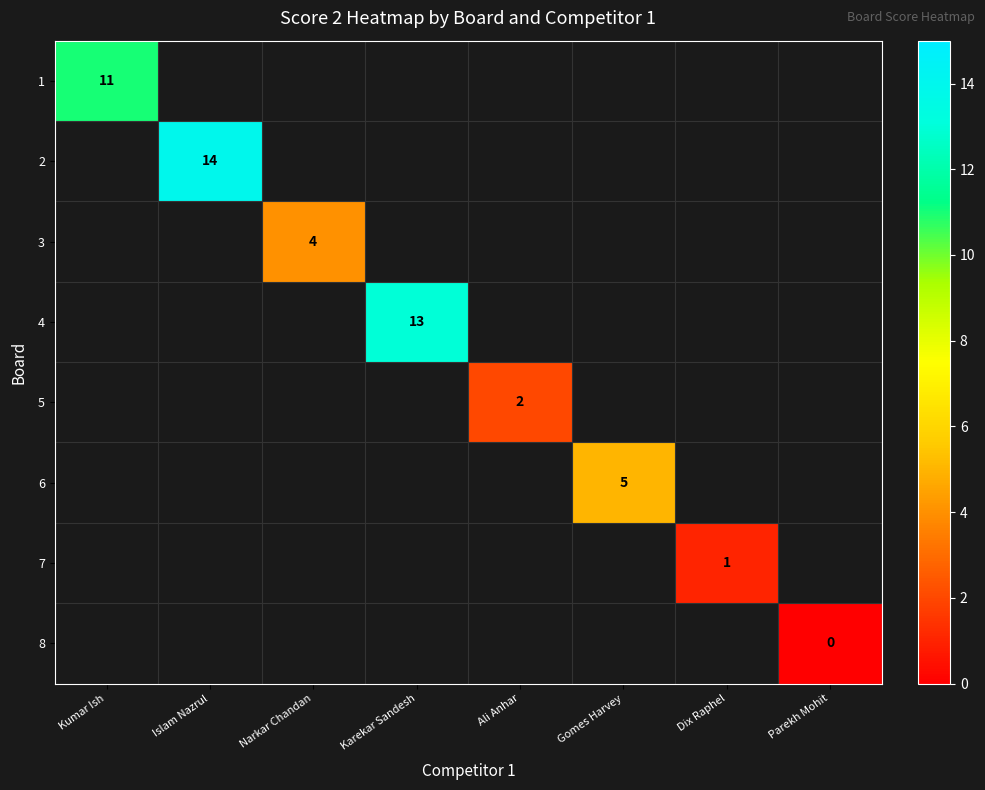

True or false: 4 has a value of 13 at Karekar Sandesh.

True